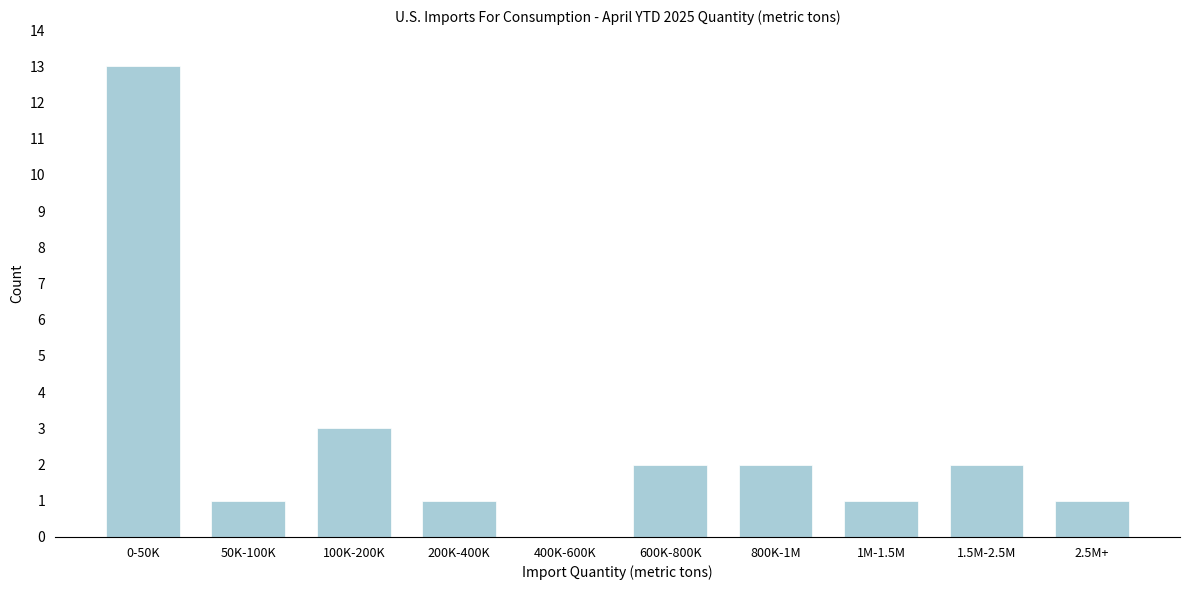

Reading left to right, what are all the values shown in this chart?

0-50K=13	50K-100K=1	100K-200K=3	200K-400K=1	400K-600K=0	600K-800K=2	800K-1M=2	1M-1.5M=1	1.5M-2.5M=2	2.5M+=1